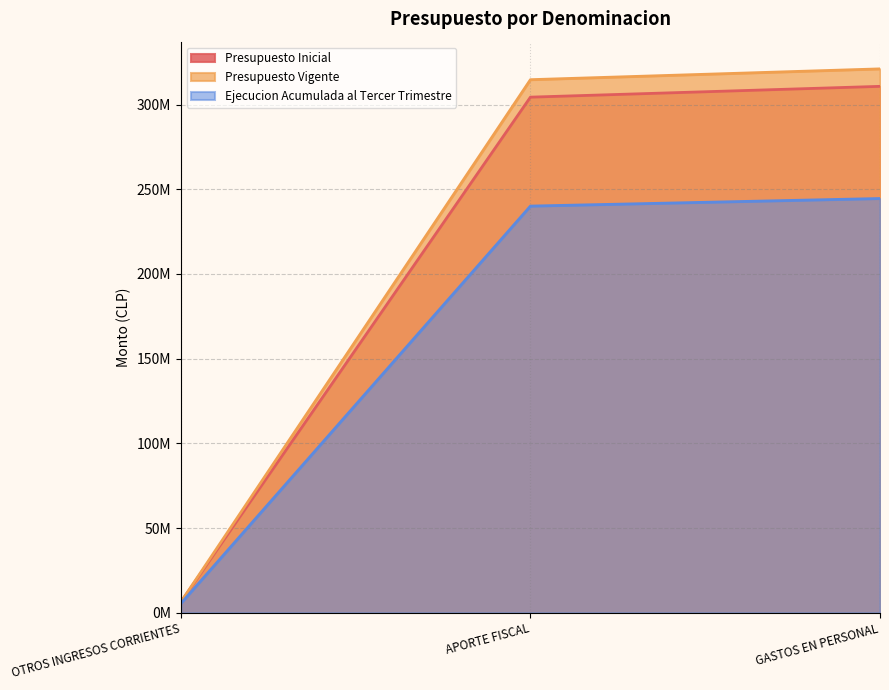

What is the label of the 3rd point from the right?

OTROS INGRESOS CORRIENTES